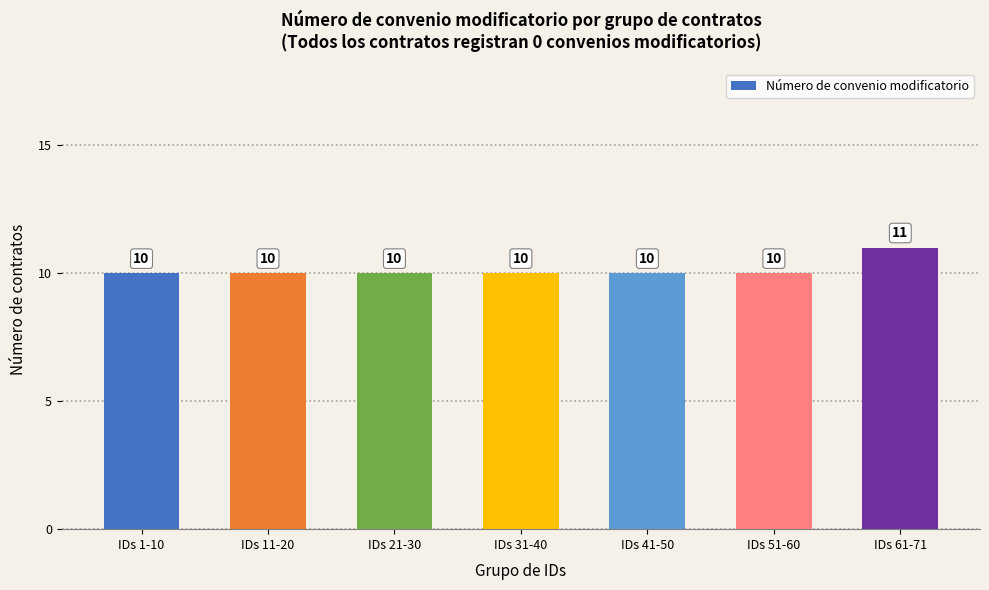

What position from the right is IDs 51-60?

2